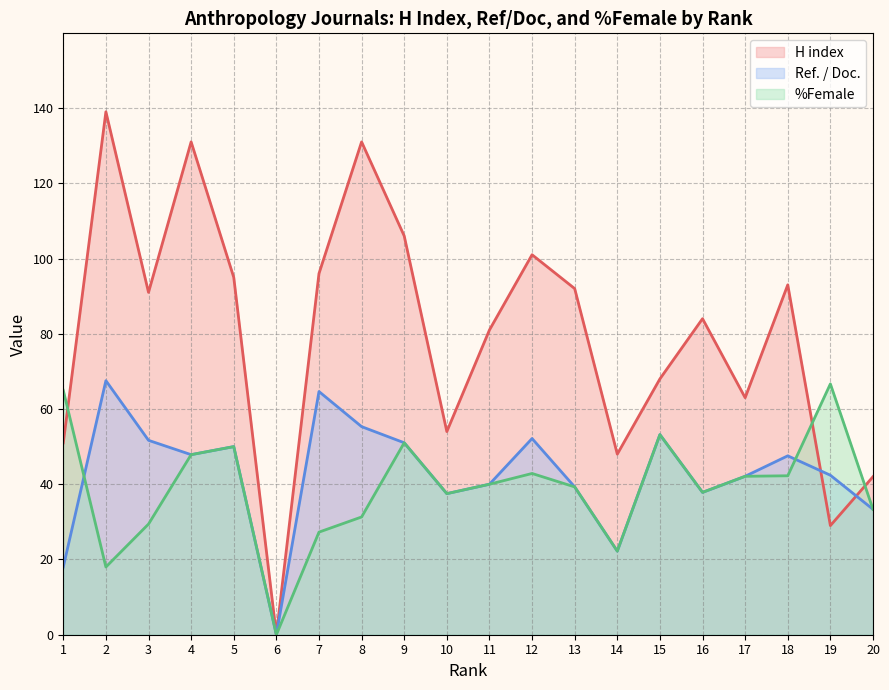

What are all the series names shown in the legend?

H index, Ref. / Doc., %Female